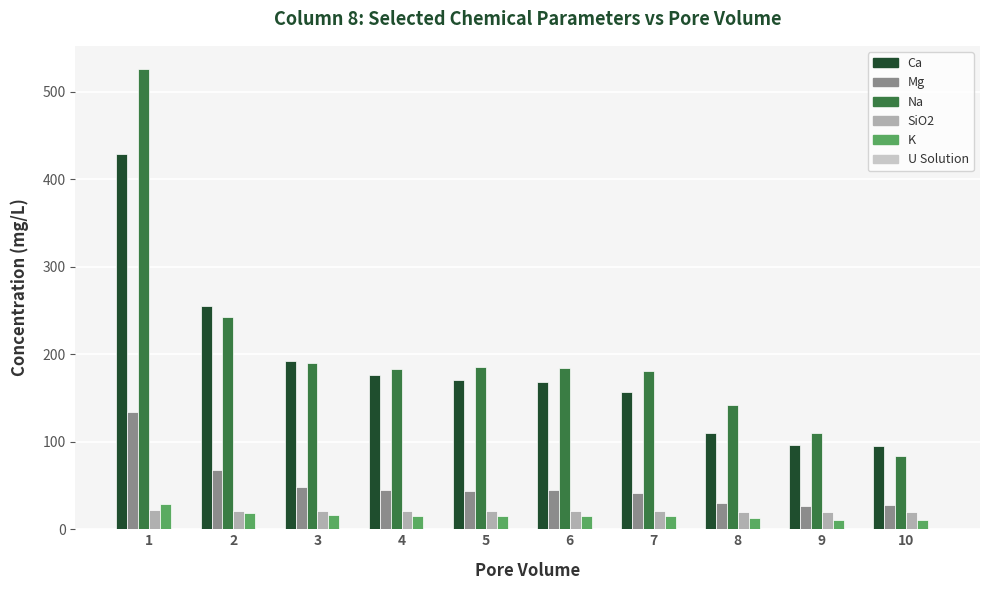

What is the highest value of the Ca series?

429.3